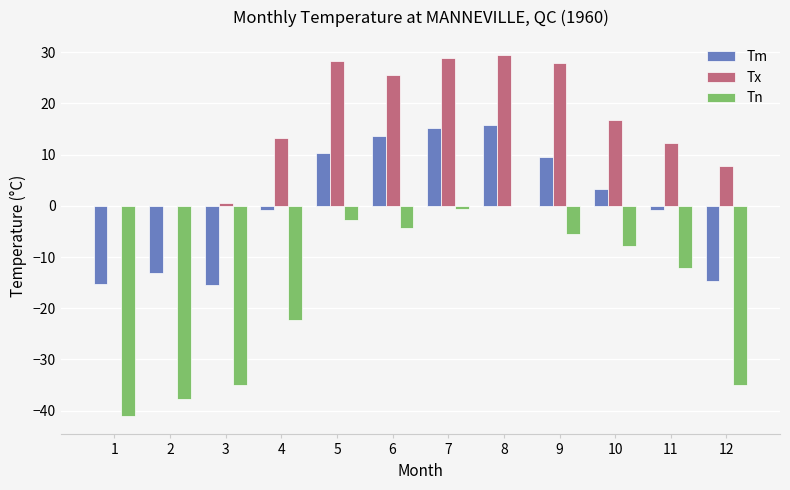

Is it true that Tm equals 15.1 at 7?

True